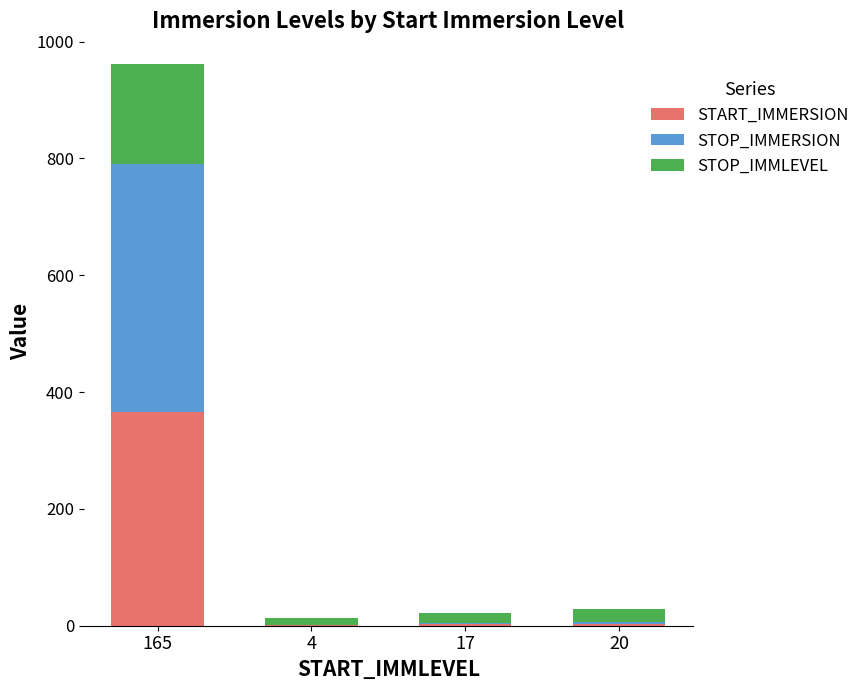

At which category is the sum across all series the highest?

165